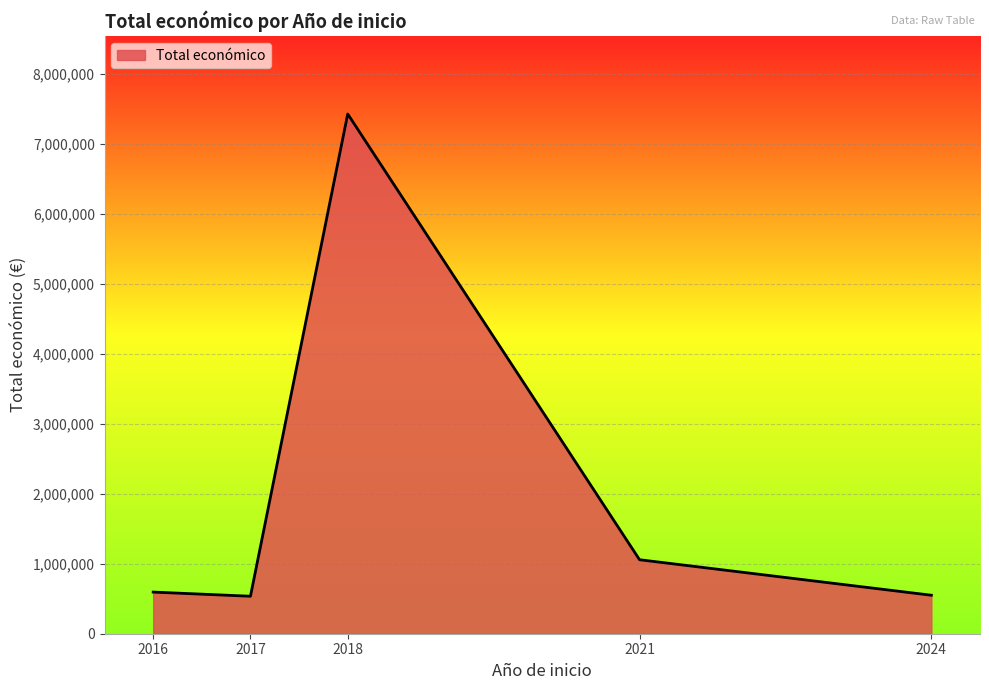

How many interior local peaks (higher than both neighbors) does the data have?

1